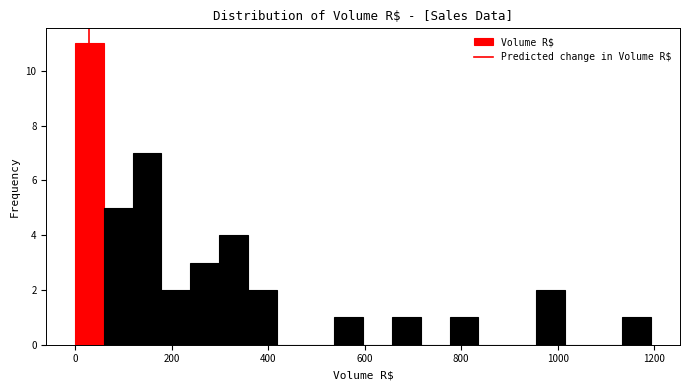

Around what value on the x-axis is the tallest bar? Give the approximate position of its centre, as read against the axis.

20